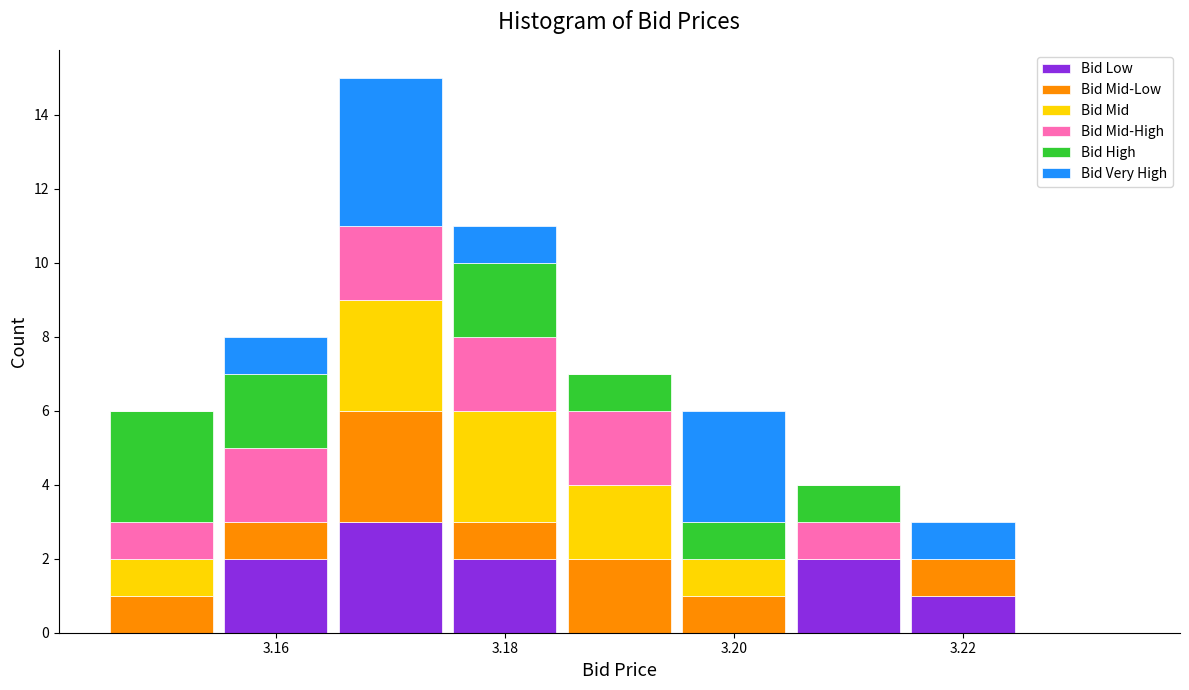

What is the total height of the stacked bar covering 3.205 to 3.215 on the x-axis? Neither the bar edges nor the heights are printed on the chart, so give them approximately, as read against the axes.

4